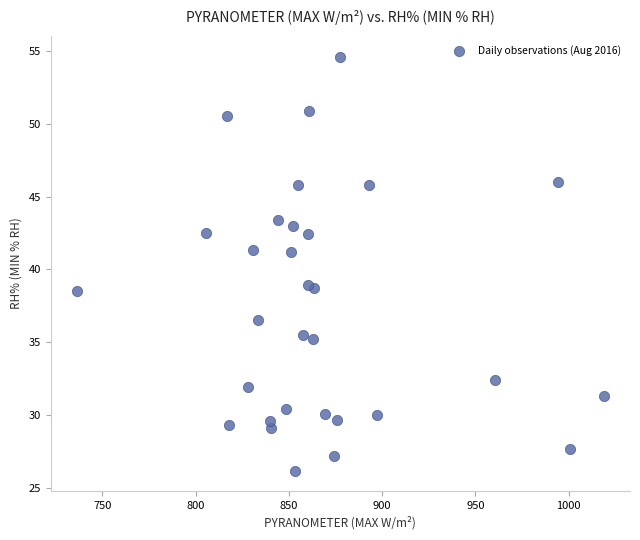

What is the range of X values (max minus min)?

282.3